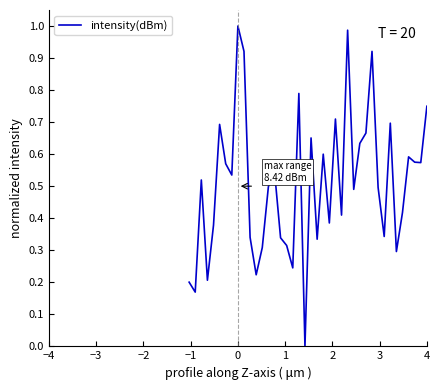

How many interior local peaks (higher than both neighbors) does the data have?

12